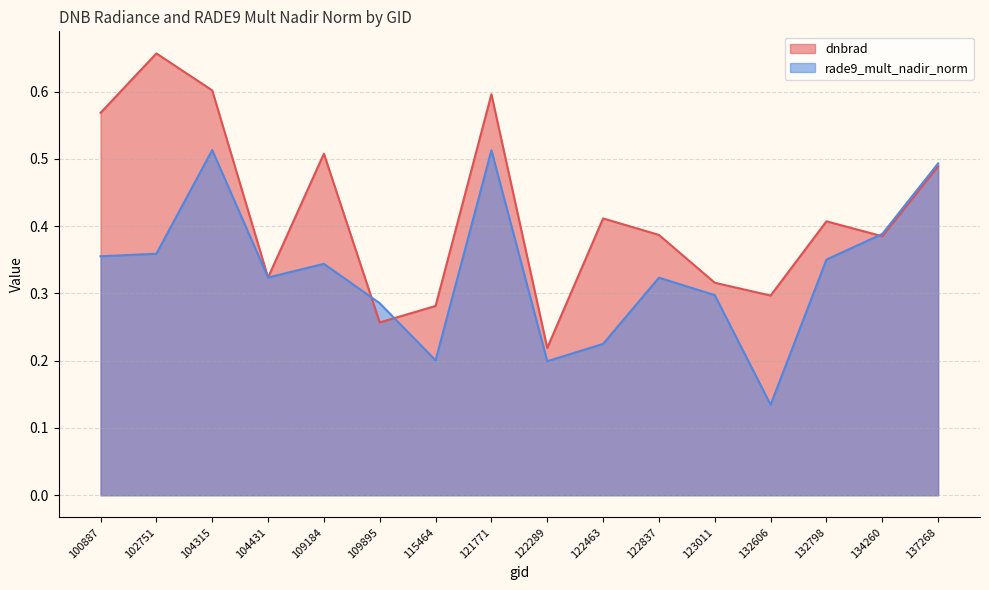

What is the value of the rade9_mult_nadir_norm point at the 13th from the left?

0.1